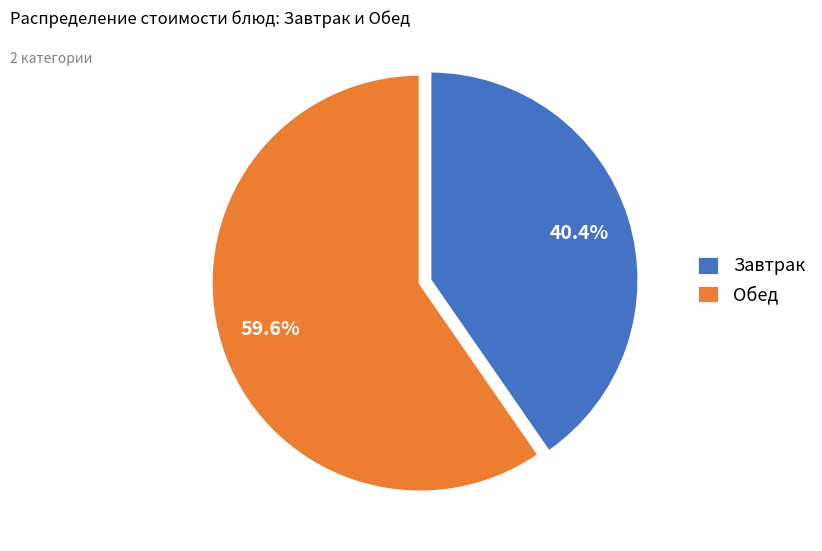

Which category has the smallest portion of the pie?

Завтрак